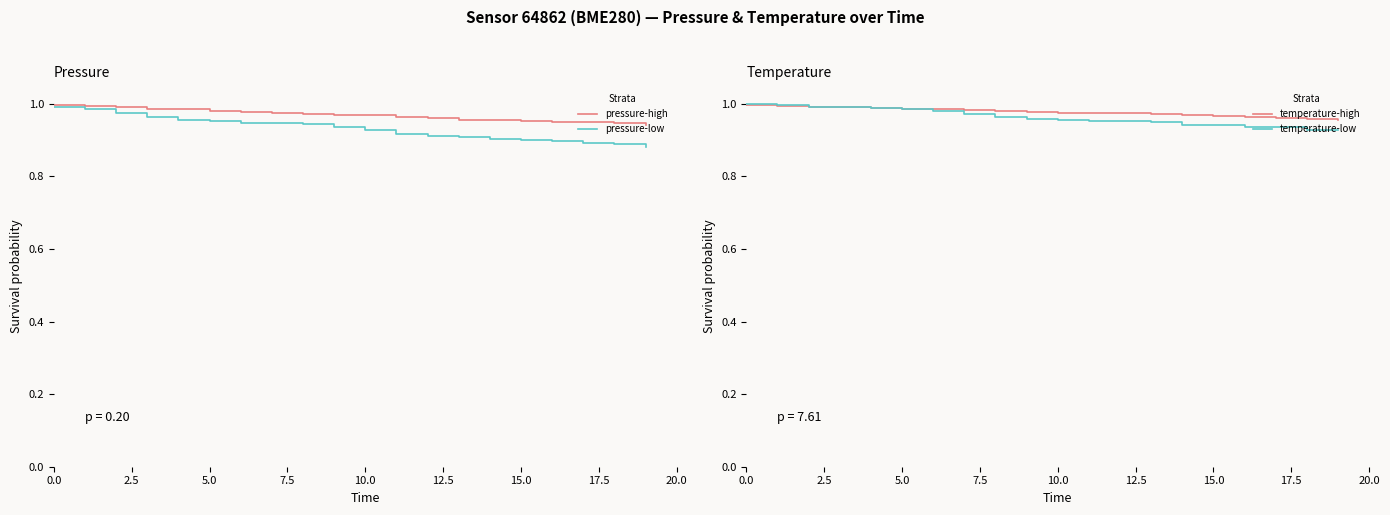

At which label is temperature-high closest to 0?

19